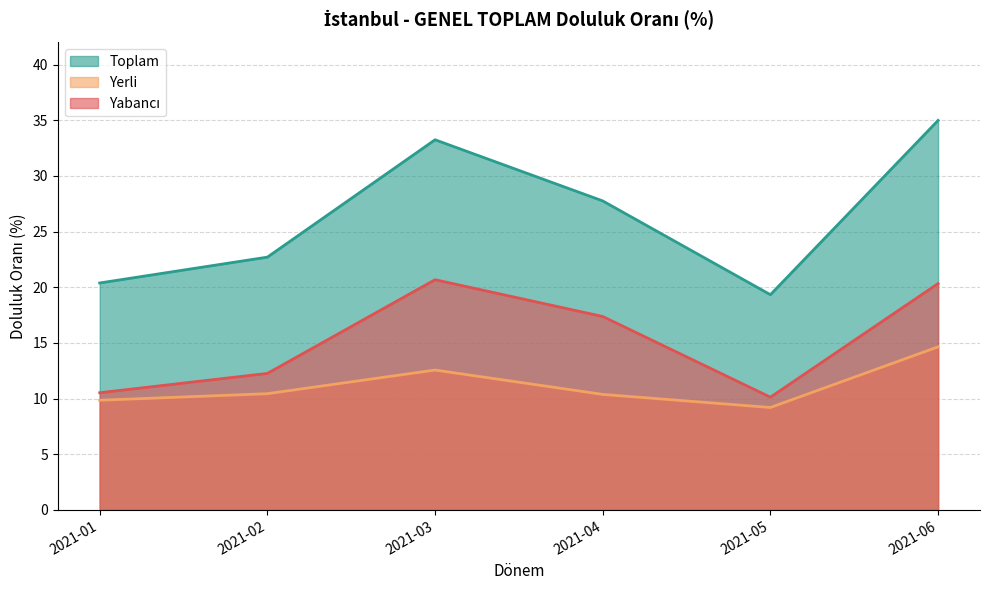

True or false: Yabancı has more than 0 interior local peaks.

True